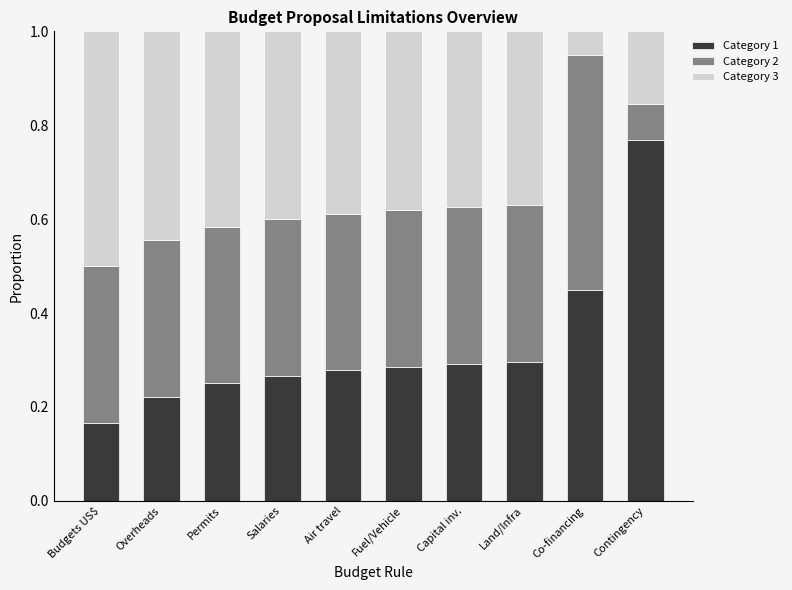

What is the difference between the maximum and minimum values in the Category 1 series?

0.6